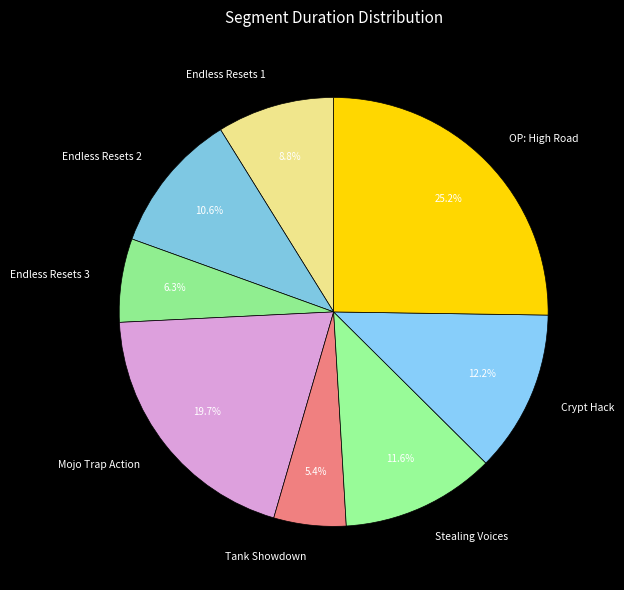

Is it true that Crypt Hack is 12% of the pie?

True